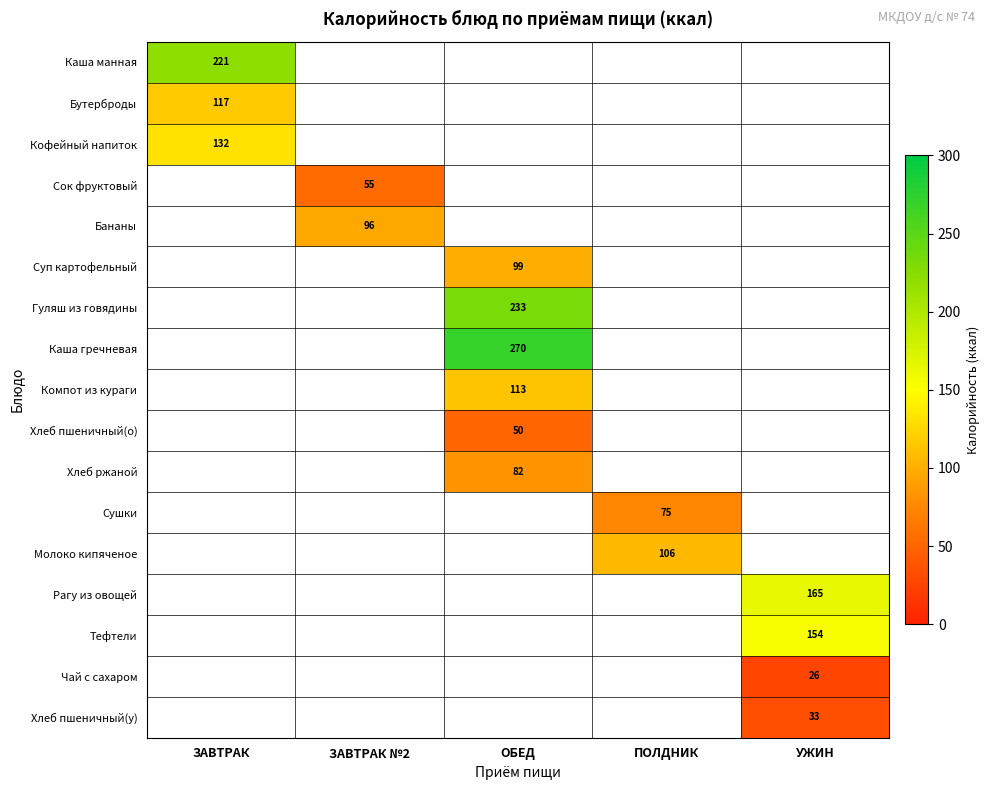

At which category does the chart reach its peak across all series?

ОБЕД